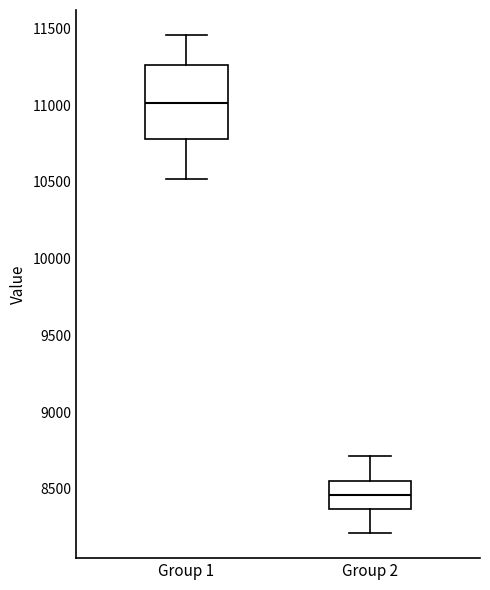

Reading left to right, transcribe this box plot: for each box, give where its median line is, the range the box spans, and where its two whiskers end, as read against the y-axis. The values are not printed on the chart, so give them approximately, as read against the axis.

Group 1: median 11000, box 10800 to 11250, whiskers 10500 to 11450
Group 2: median 8450, box 8350 to 8550, whiskers 8200 to 8700